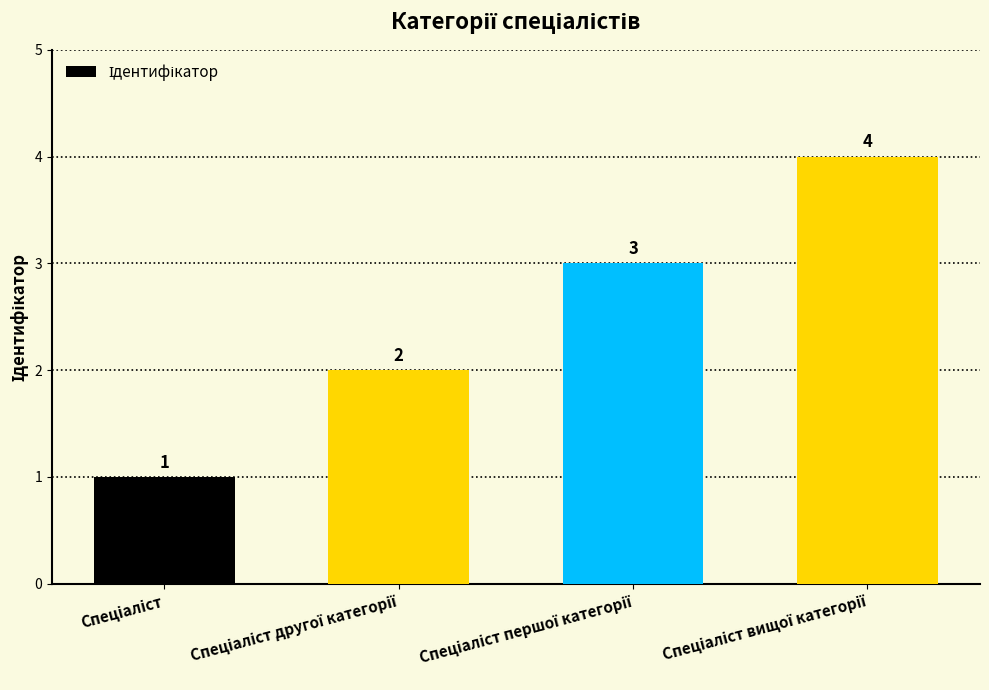

What is the minimum value shown in the chart?

1